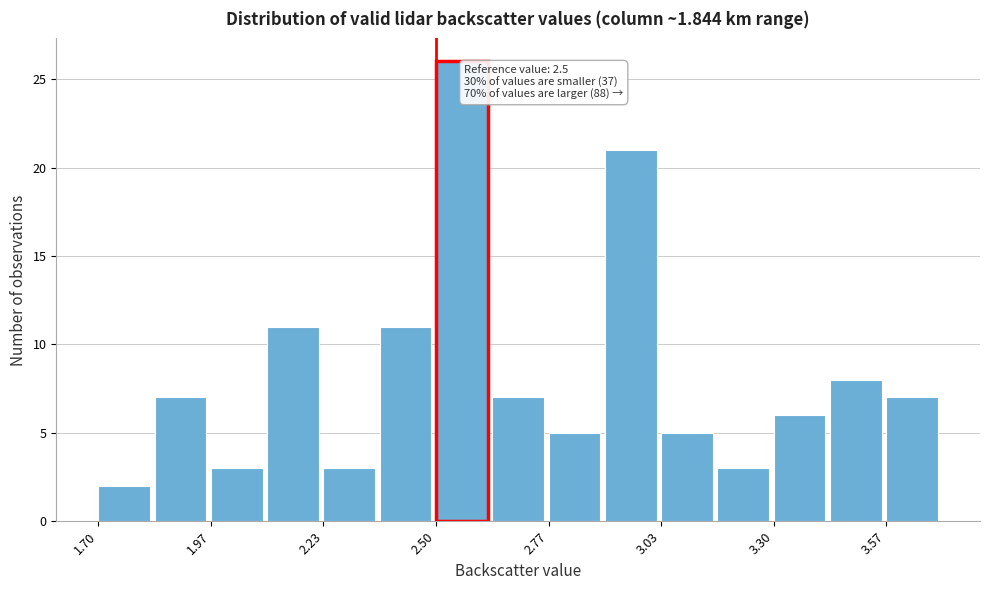

Read against the x-axis, roughly where is the centre of the tallest bar?

2.55